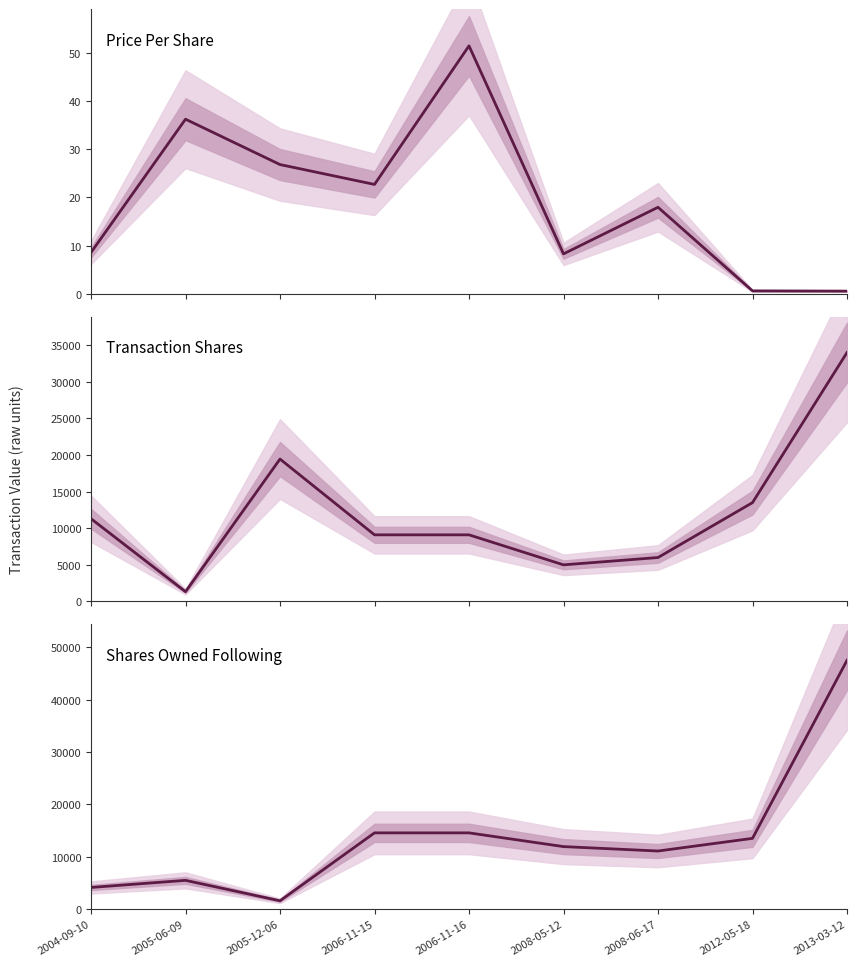

How many interior local peaks does the Shares Owned Following series have?

1